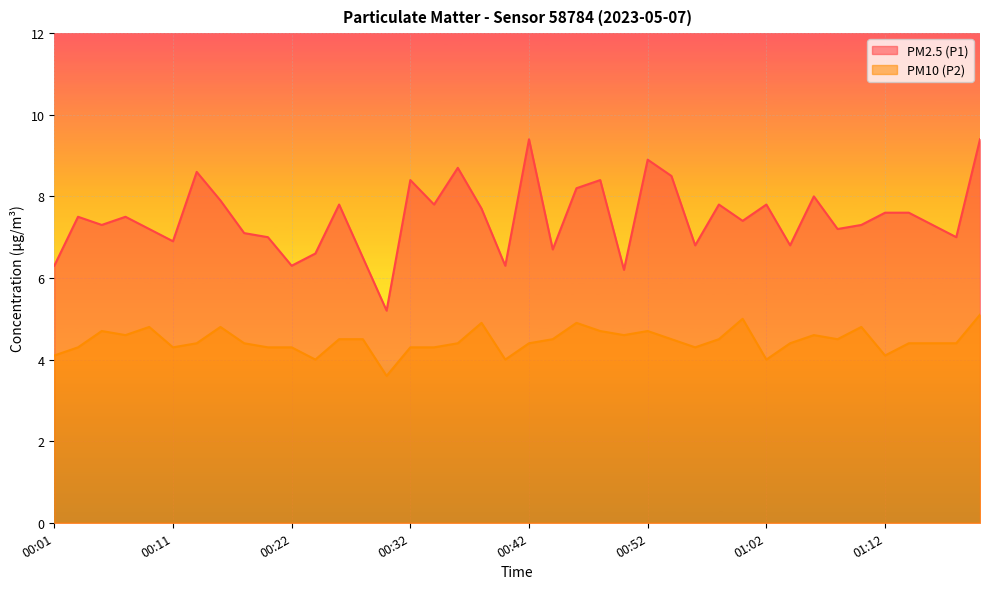

Reading right to left, list all the values displayed in this chart.

PM2.5 (P1): 9.4	7.0	7.3	7.6	7.6	7.3	7.2	8.0	6.8	7.8	7.4	7.8	6.8	8.5	8.9	6.2	8.4	8.2	6.7	9.4	6.3	7.7	8.7	7.8	8.4	5.2	6.5	7.8	6.6	6.3	7.0	7.1	7.9	8.6	6.9	7.2	7.5	7.3	7.5	6.3
PM10 (P2): 5.1	4.4	4.4	4.4	4.1	4.8	4.5	4.6	4.4	4.0	5.0	4.5	4.3	4.5	4.7	4.6	4.7	4.9	4.5	4.4	4.0	4.9	4.4	4.3	4.3	3.6	4.5	4.5	4.0	4.3	4.3	4.4	4.8	4.4	4.3	4.8	4.6	4.7	4.3	4.1